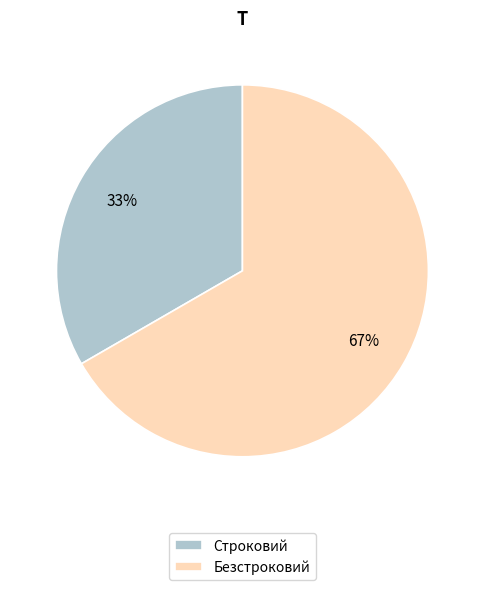

How many slices are in this pie chart?

2